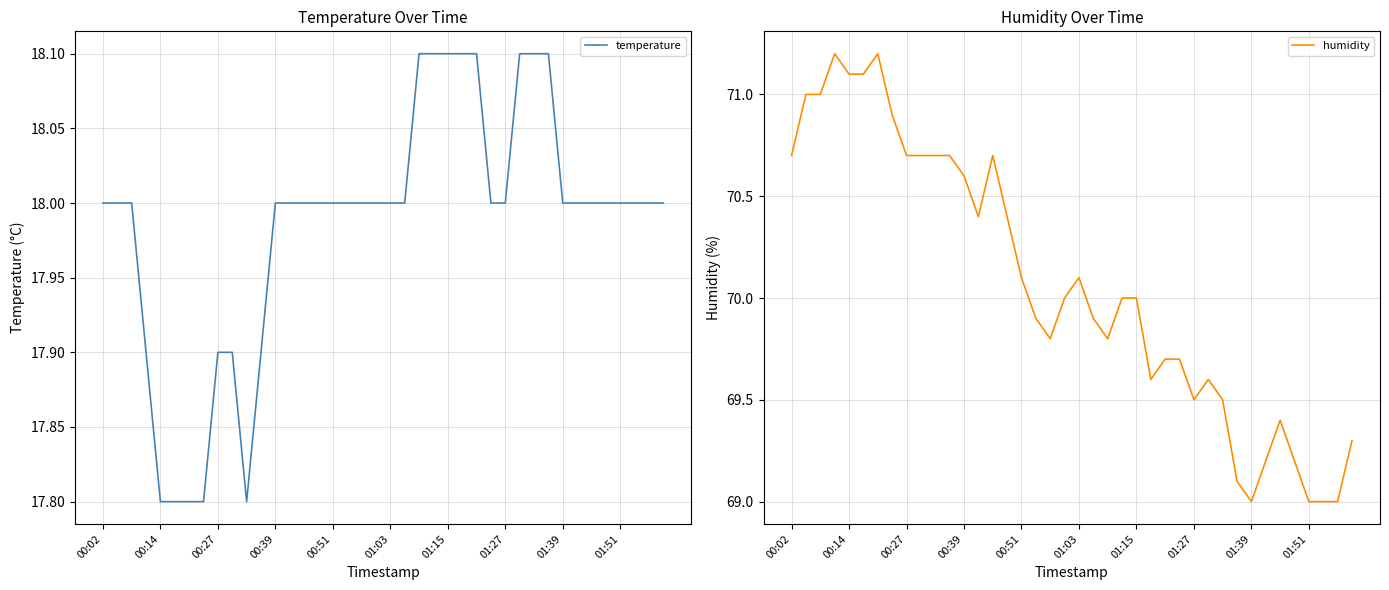

True or false: humidity and temperature cross at least once.

False